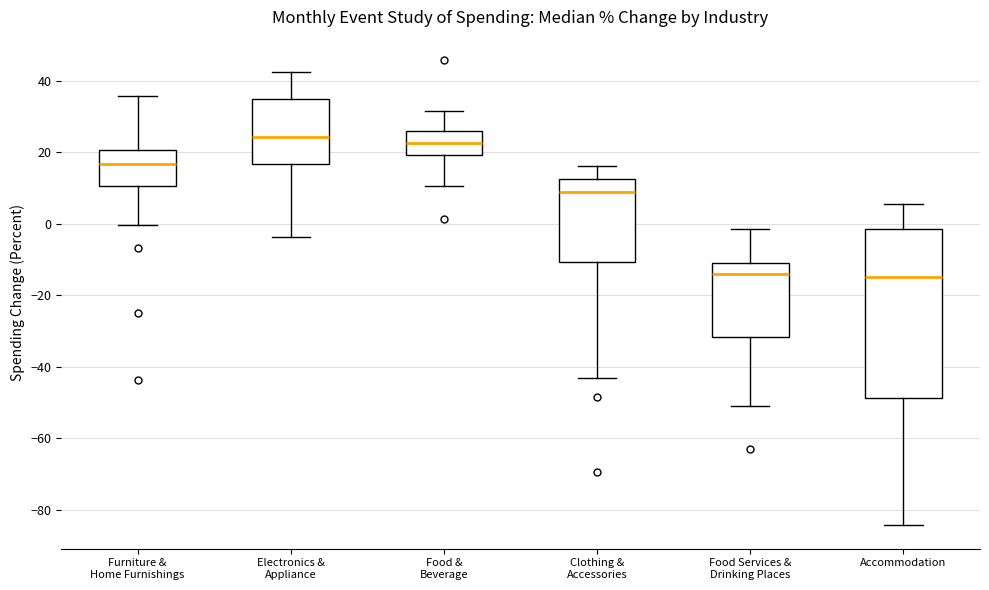

Which box is the tallest, from its lower edge to its upper edge?

Accommodation